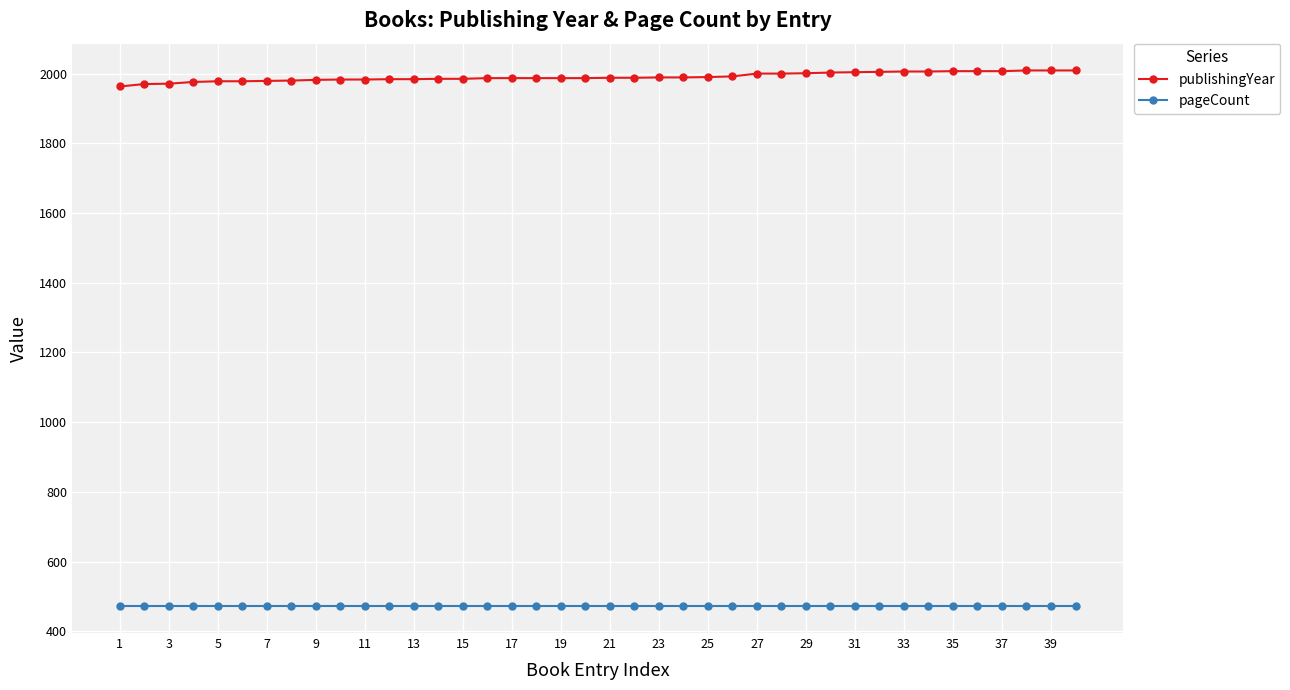

At how many categories does at least one series exceed 1437?

40